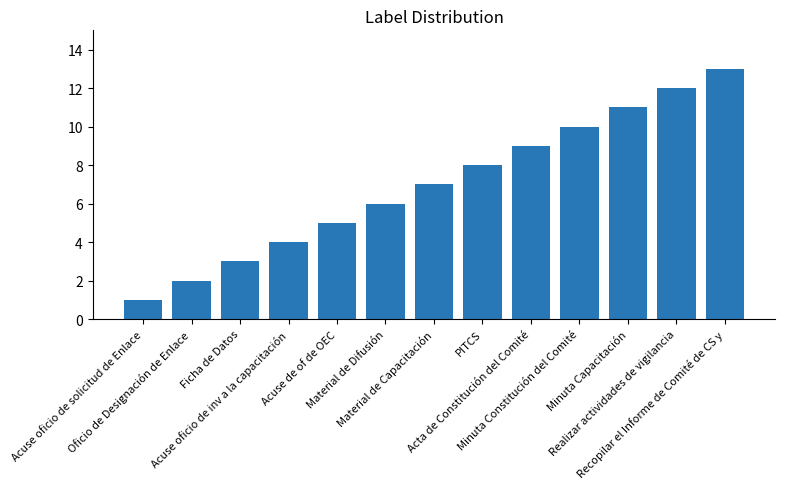

What is the label of the 3rd bar from the left?

Ficha de Datos